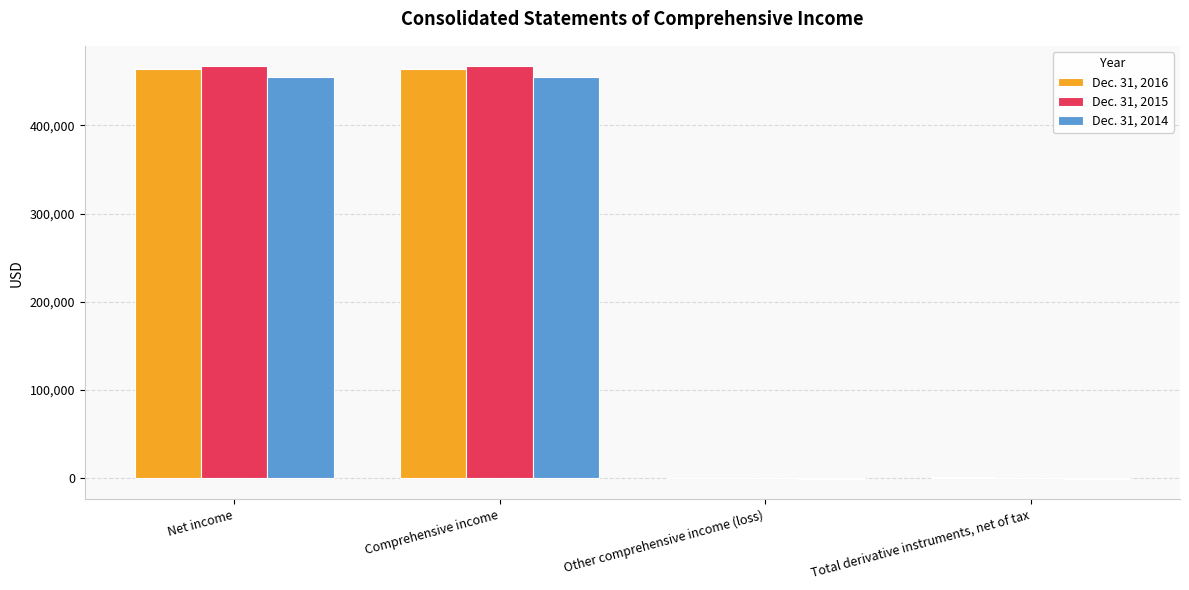

What is the total value across all series at Net income?

1385481